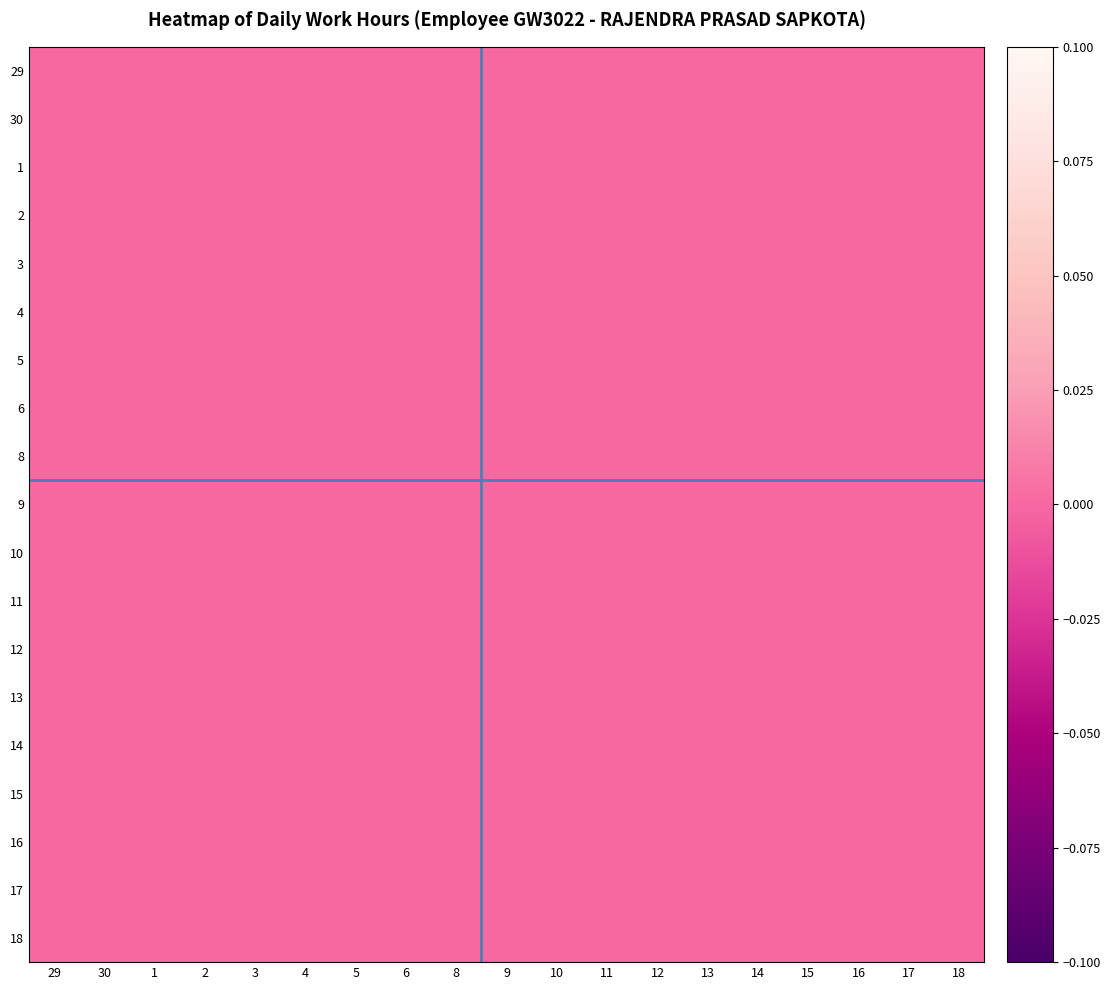

Which category has the lowest value in the 3 series?

8